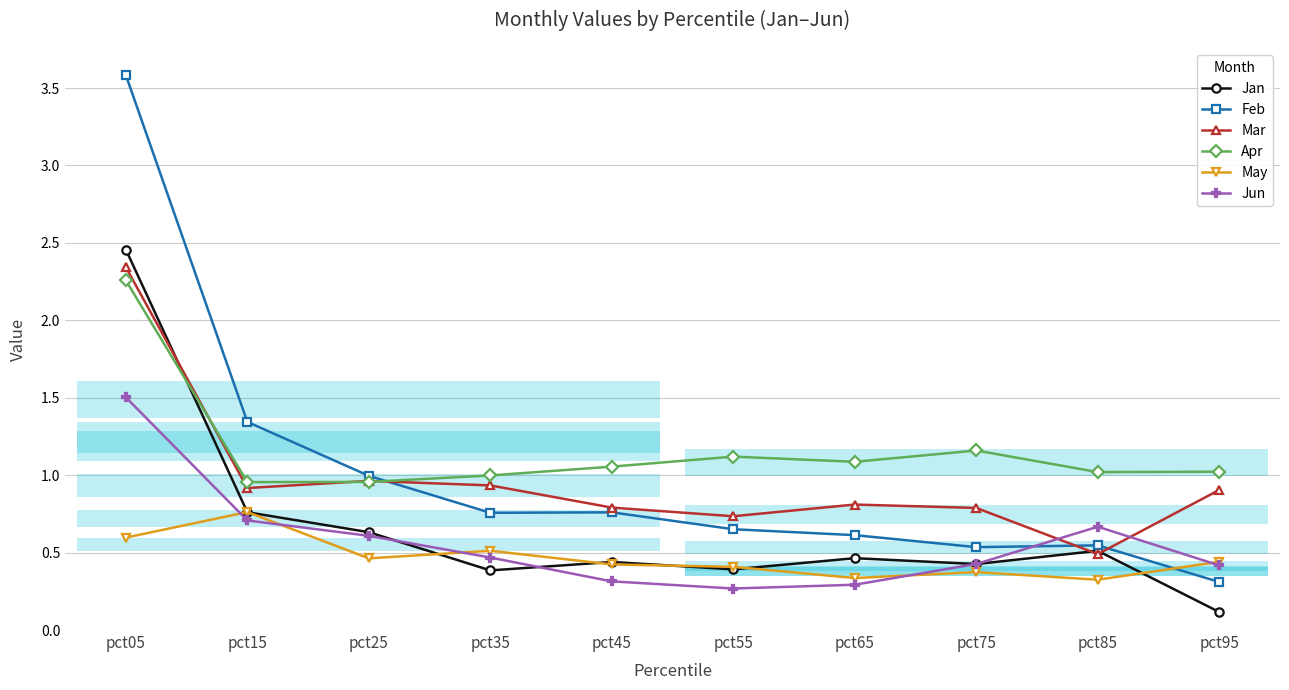

The Jan series shows 0.5 at pct85. True or false?

True